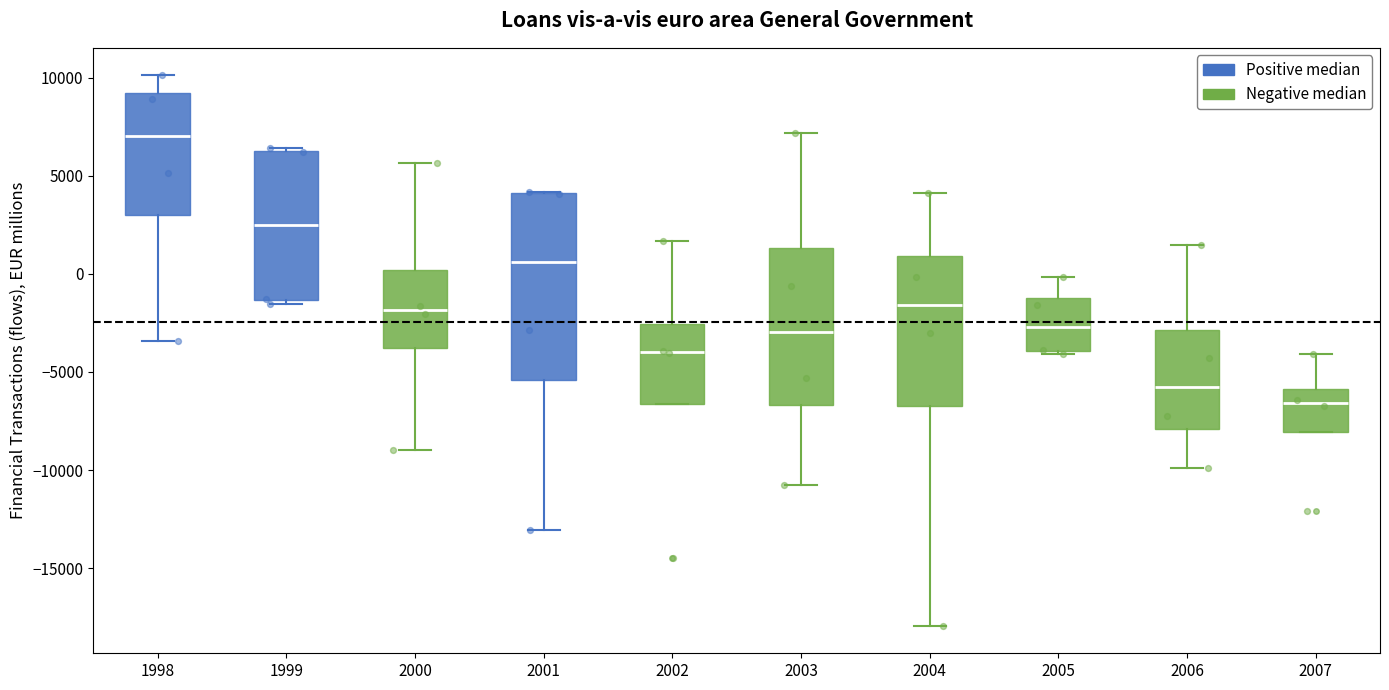

Which box's median line is the highest?

1998